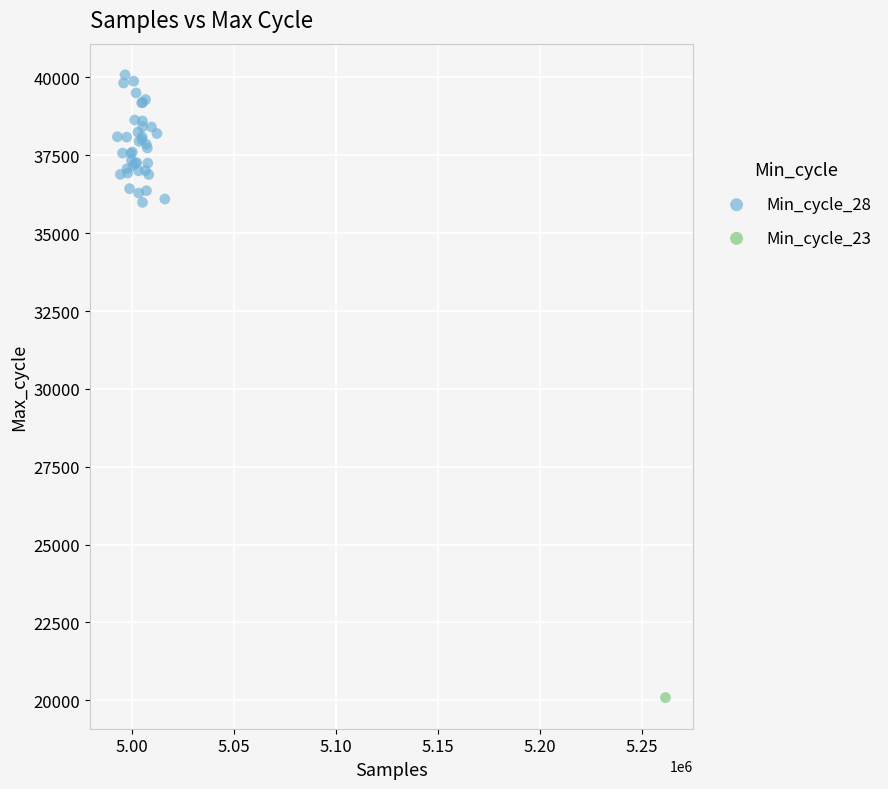

What are all the series names shown in the legend?

Min_cycle_28, Min_cycle_23